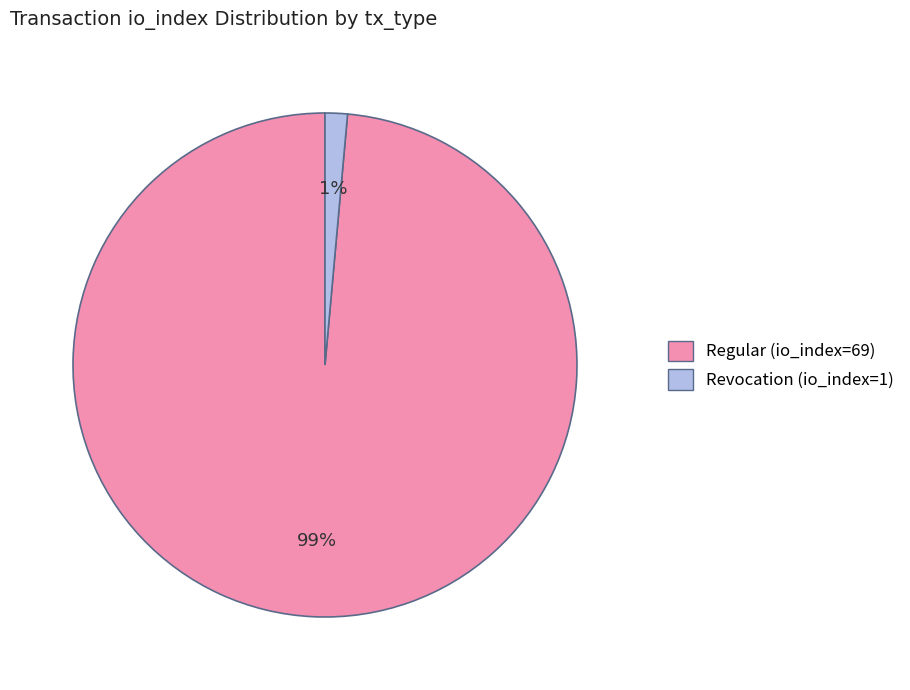

To the nearest percent, what is the combined percentage of Regular (io_index=69) and Revocation (io_index=1)?

100%